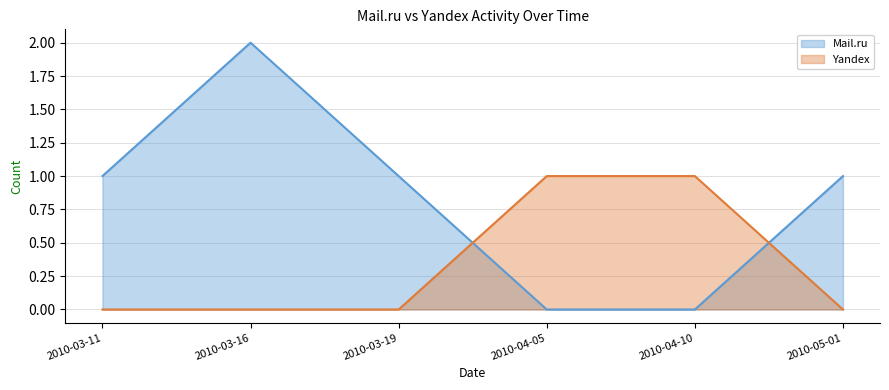

At 2010-03-11, list the series in order from smallest to largest.

Yandex, Mail.ru